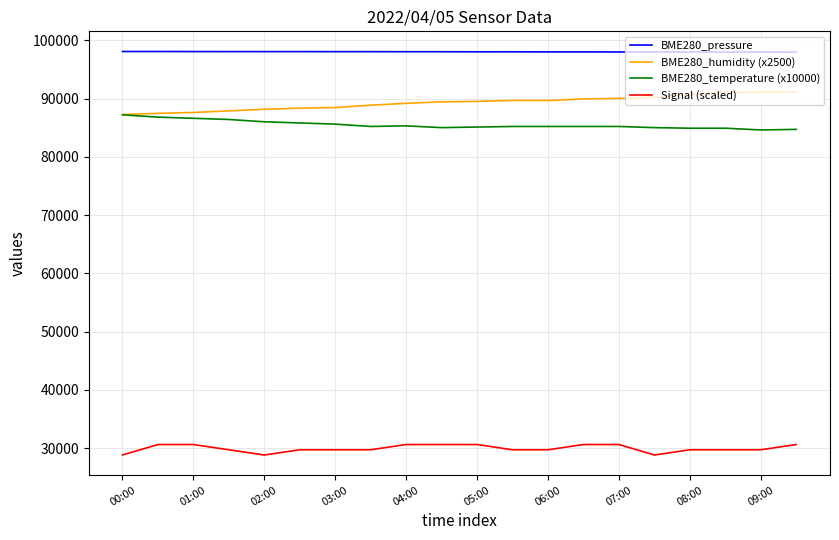

List the series in order of their peak value, highest first.

BME280_pressure, BME280_humidity (x2500), BME280_temperature (x10000), Signal (scaled)